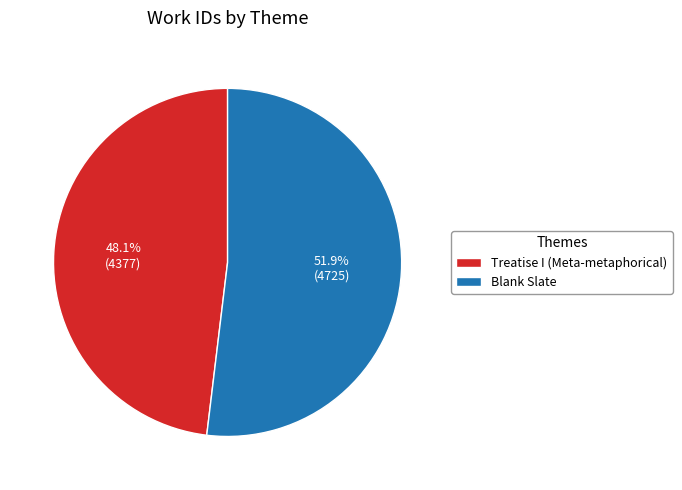

Between Blank Slate and Treatise I (Meta-metaphorical), which is larger?

Blank Slate